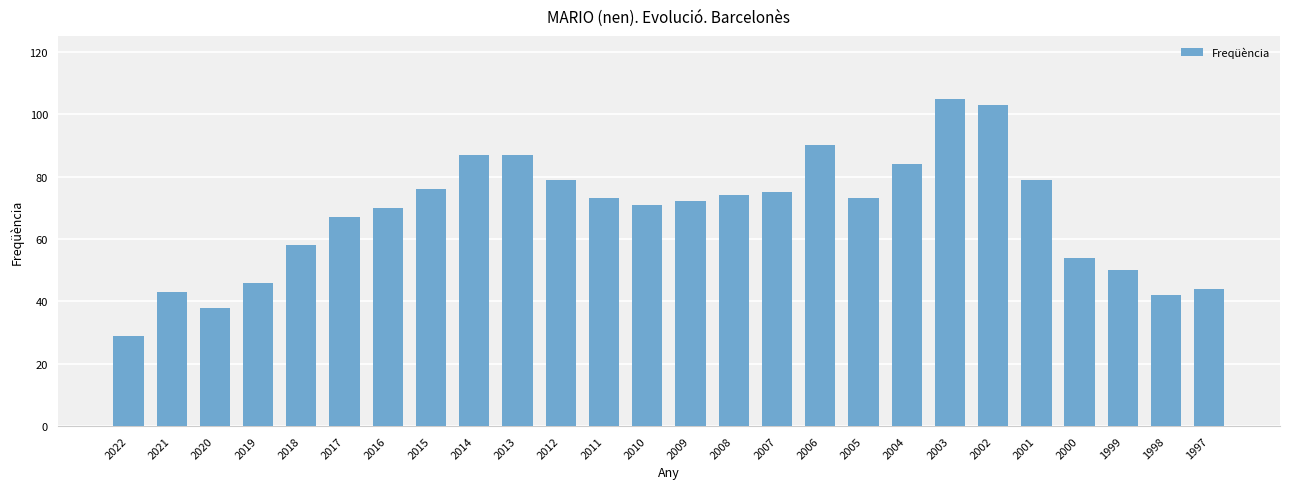

Reading left to right, what are all the values shown in this chart?

29	43	38	46	58	67	70	76	87	87	79	73	71	72	74	75	90	73	84	105	103	79	54	50	42	44